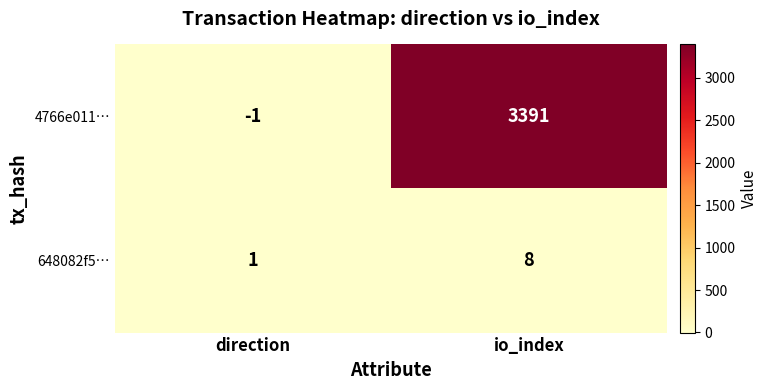

Which series changed the most between direction and io_index?

4766e011…